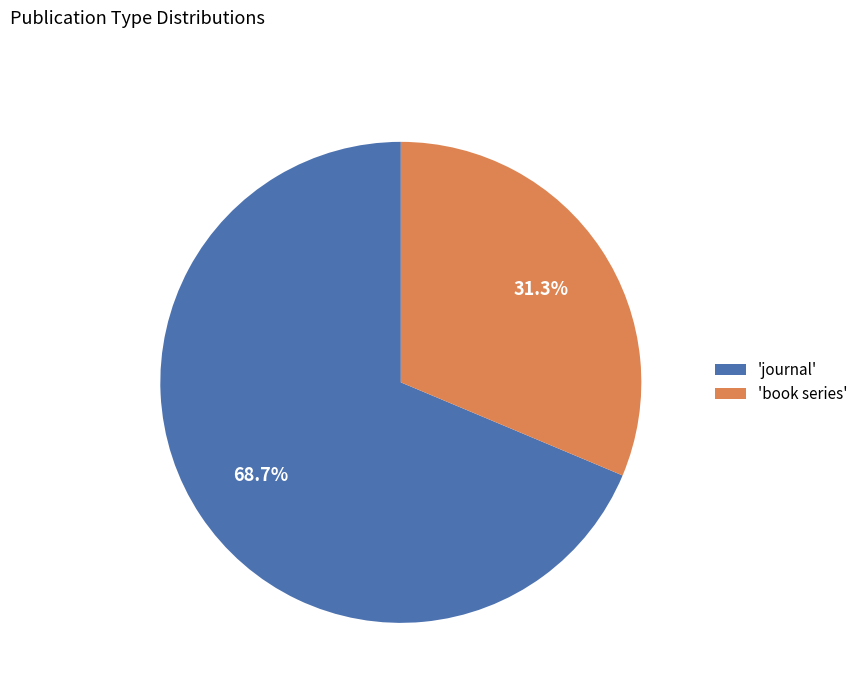

What is the ratio of the value at 'journal' to the value at 'book series'?

2.2